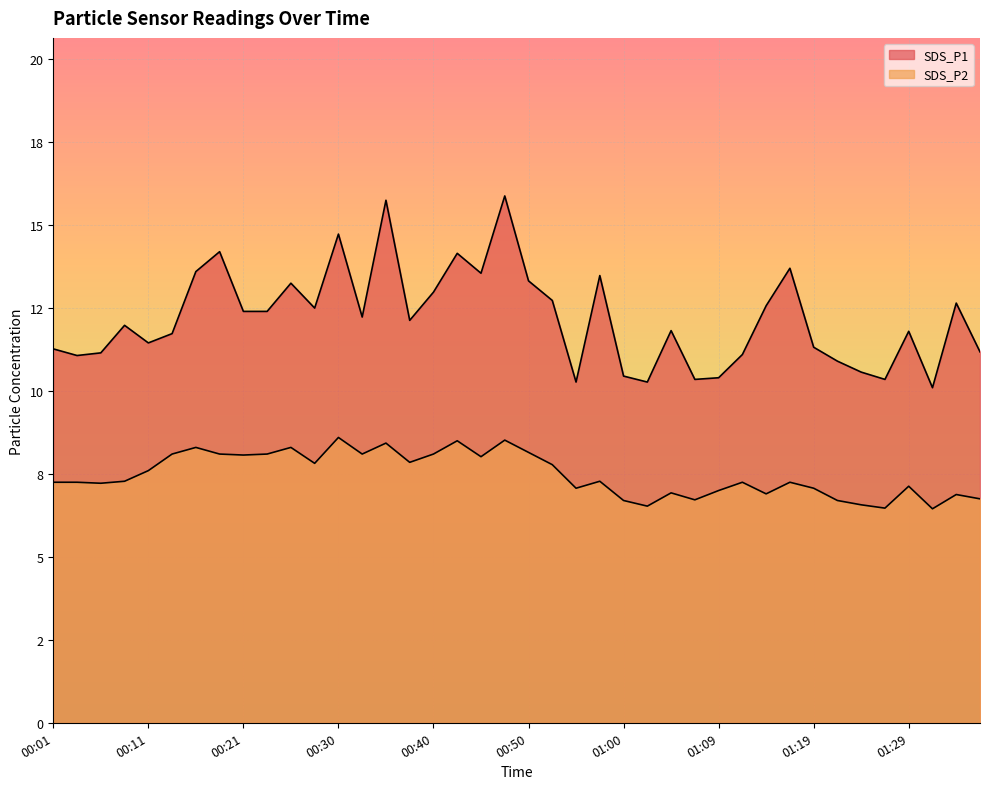

At which category does SDS_P1 reach its first local peak?

00:08